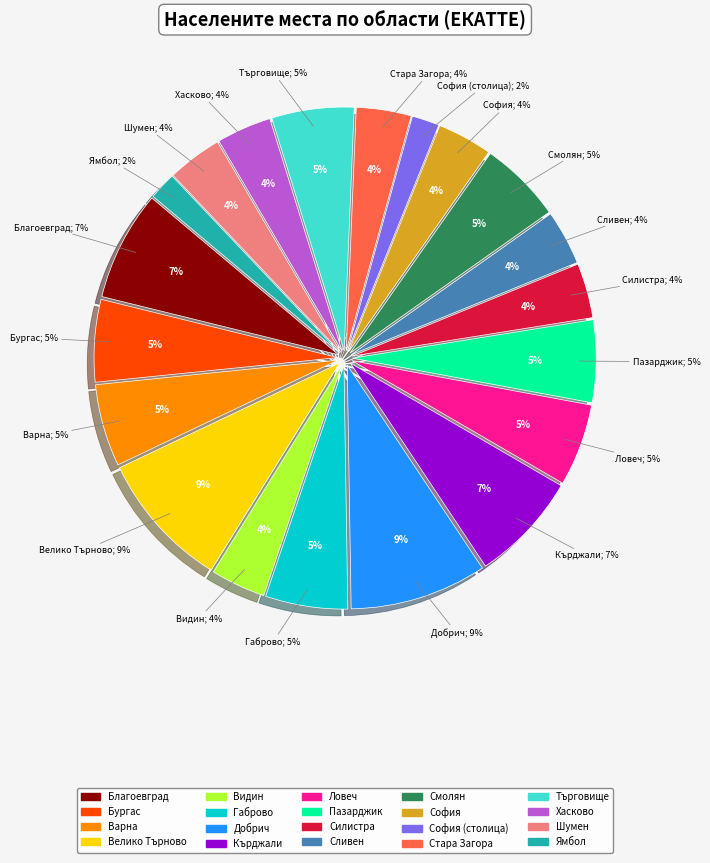

The обл. Благоевград slice represents 20% of the pie. True or false?

False